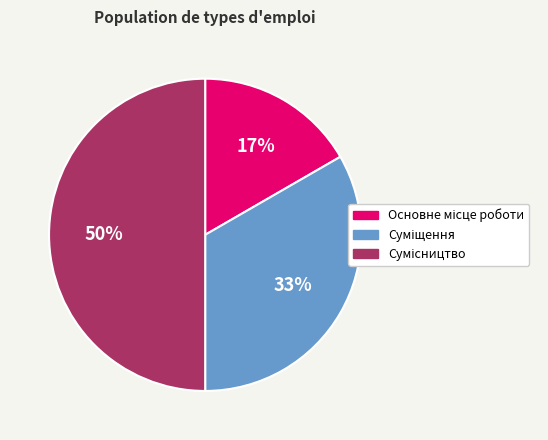

Count the number of slices in the pie.

3